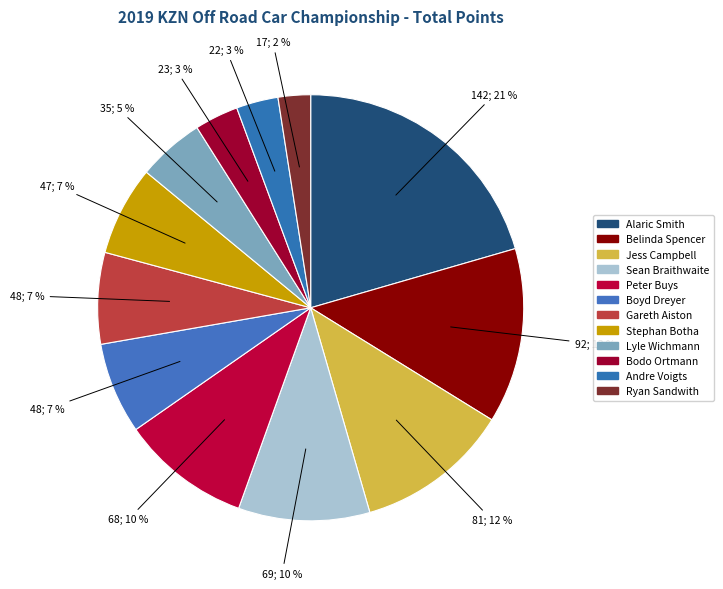

Is it true that Sean Braithwaite is 10% of the pie?

True